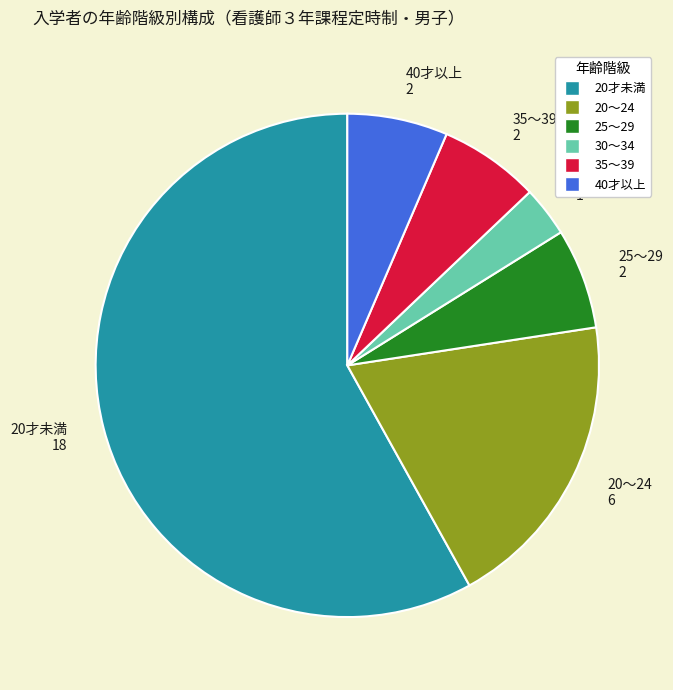

Between 40才以上 and 30～34, which is larger?

40才以上